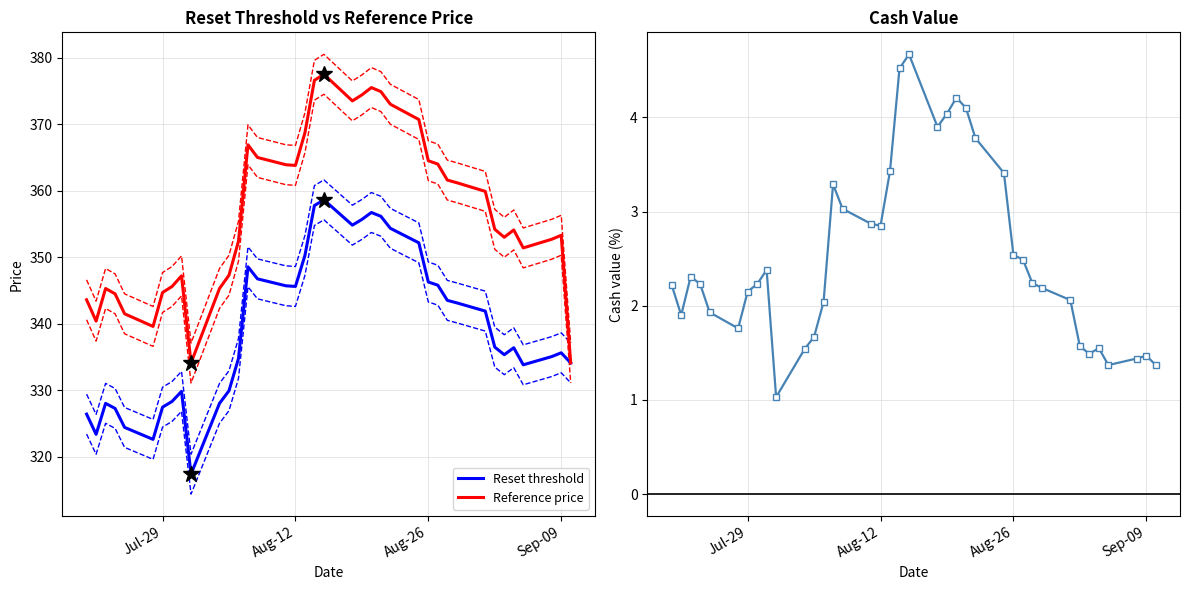

What is the maximum value for Reference price?

377.5